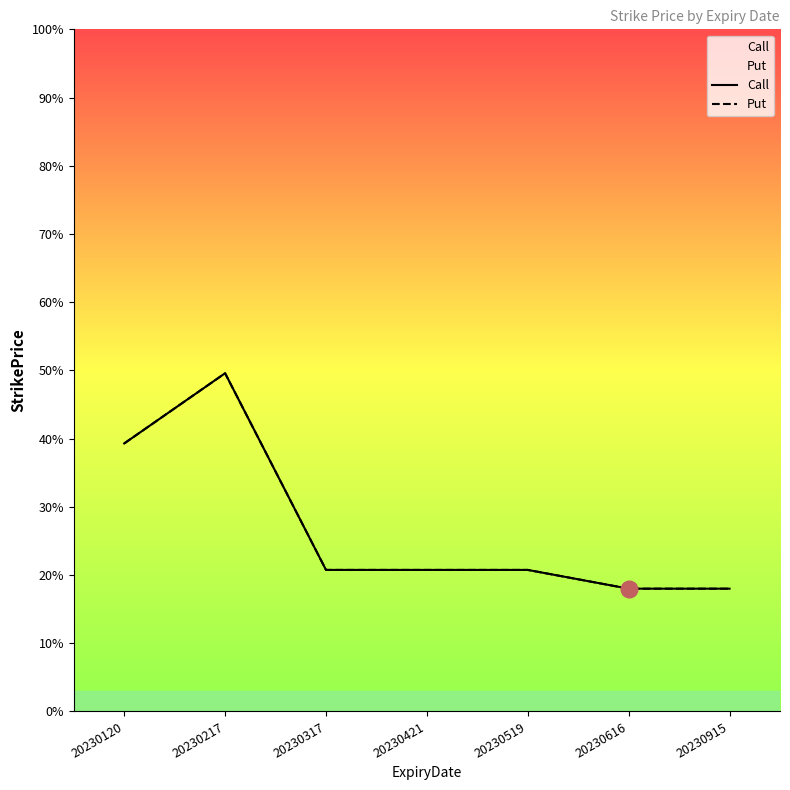

Which category has the lowest value in the Put series?

20230616